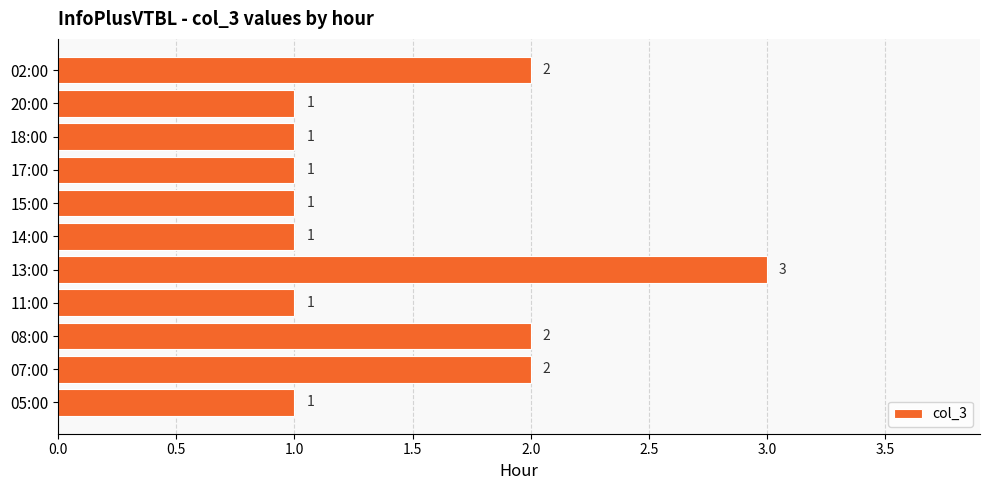

Reading bottom to top, extract all data points from this chart.

1	2	2	1	3	1	1	1	1	1	2